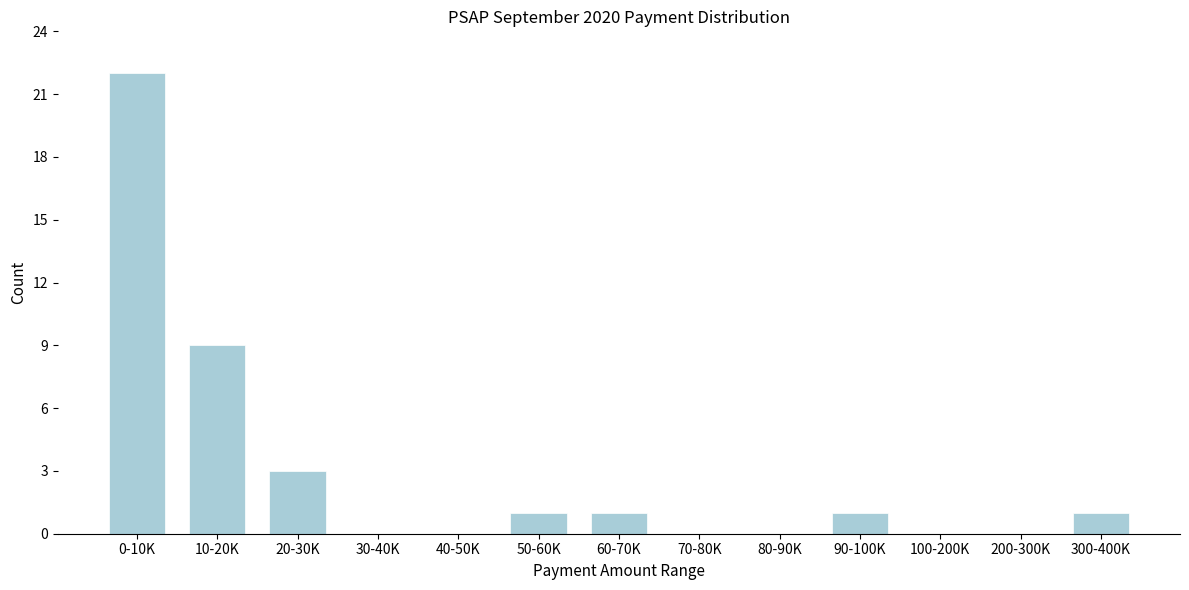

Reading left to right, list all the values displayed in this chart.

0-10K=22	10-20K=9	20-30K=3	30-40K=0	40-50K=0	50-60K=1	60-70K=1	70-80K=0	80-90K=0	90-100K=1	100-200K=0	200-300K=0	300-400K=1